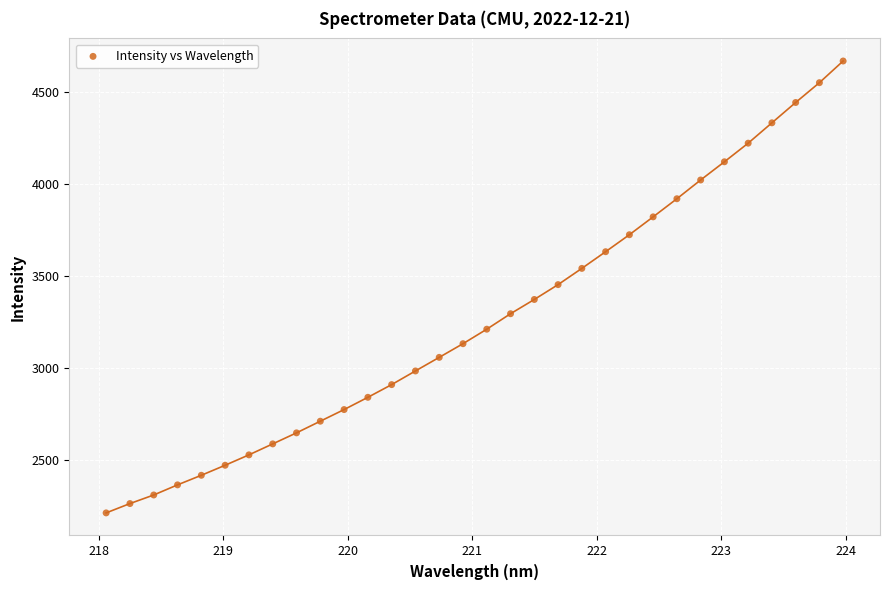

What is the range of X values (max minus min)?

5.9